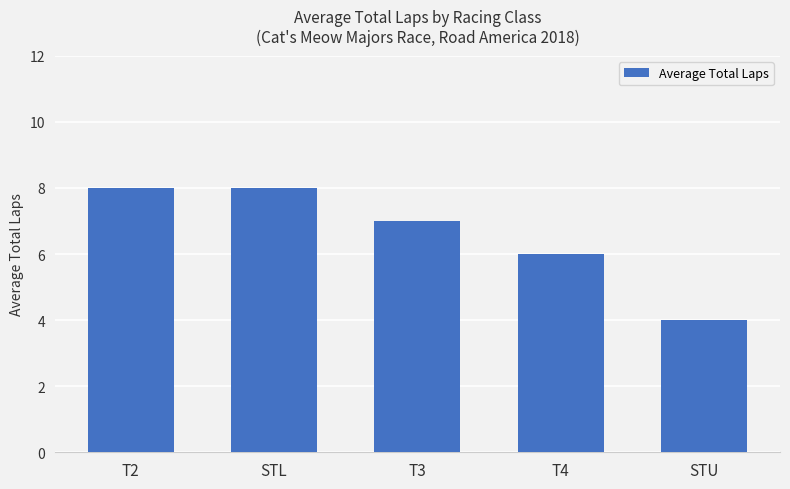

How many bars are there in total?

5